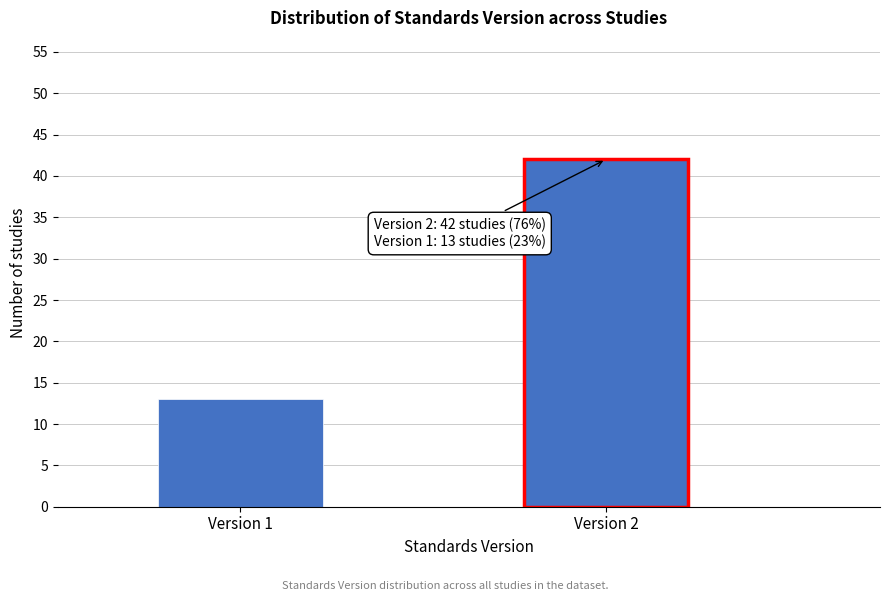

Reading left to right, what are all the values shown in this chart?

13	42